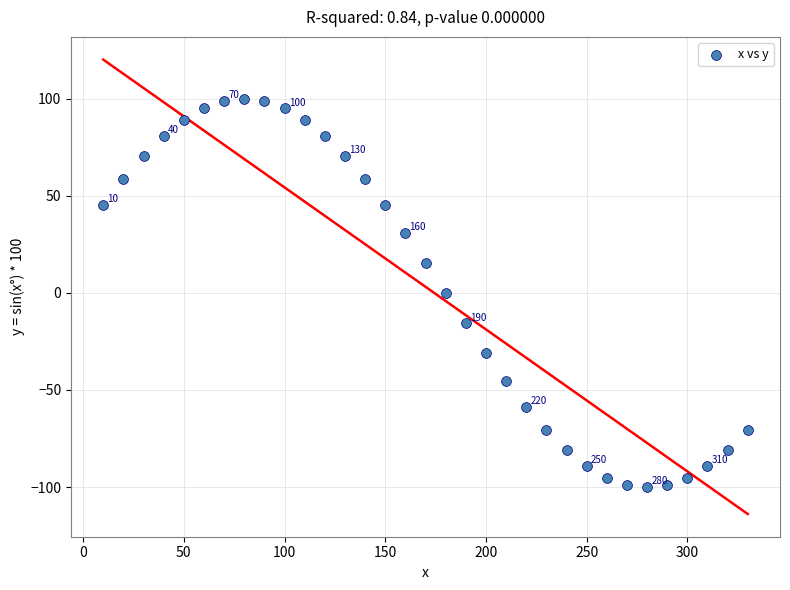

What is the range of Y values (max minus min)?

200.0